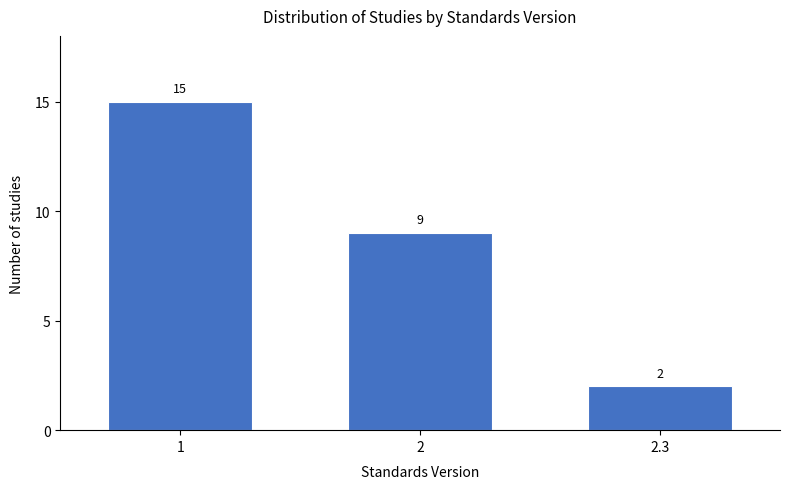

Reading left to right, what are all the values shown in this chart?

15	9	2